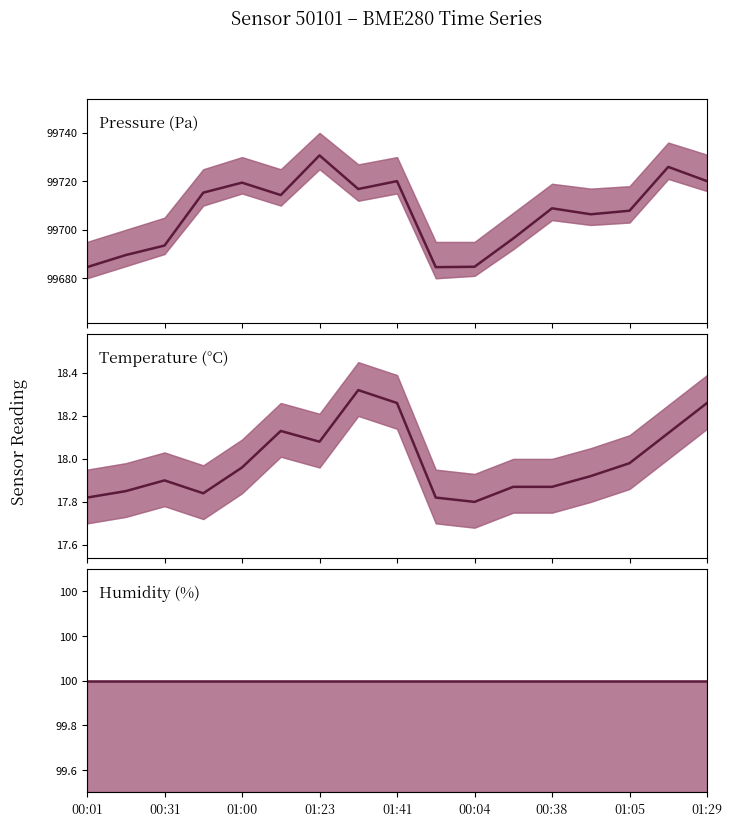

Which series has the largest total across all categories?

Pressure (Pa)